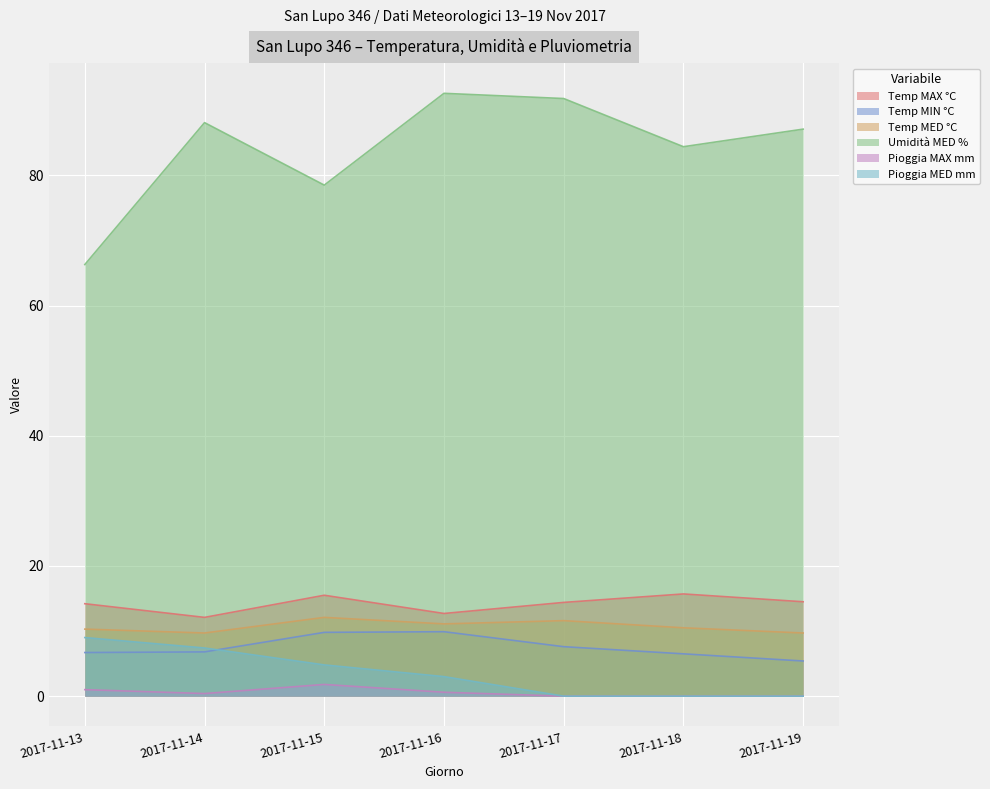

What is the total value across all series at 2017-11-17?

125.4